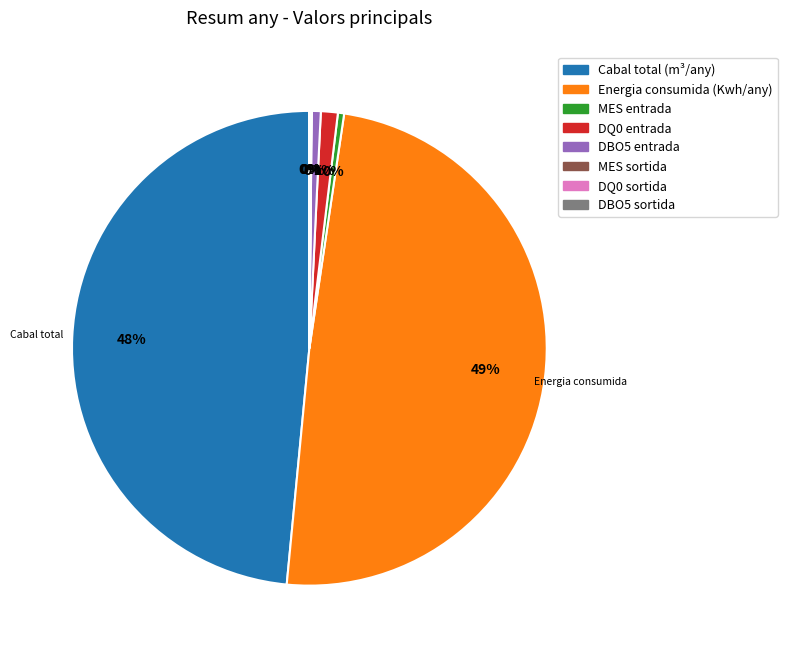

The Cabal total (m³/any) slice represents 41% of the pie. True or false?

False